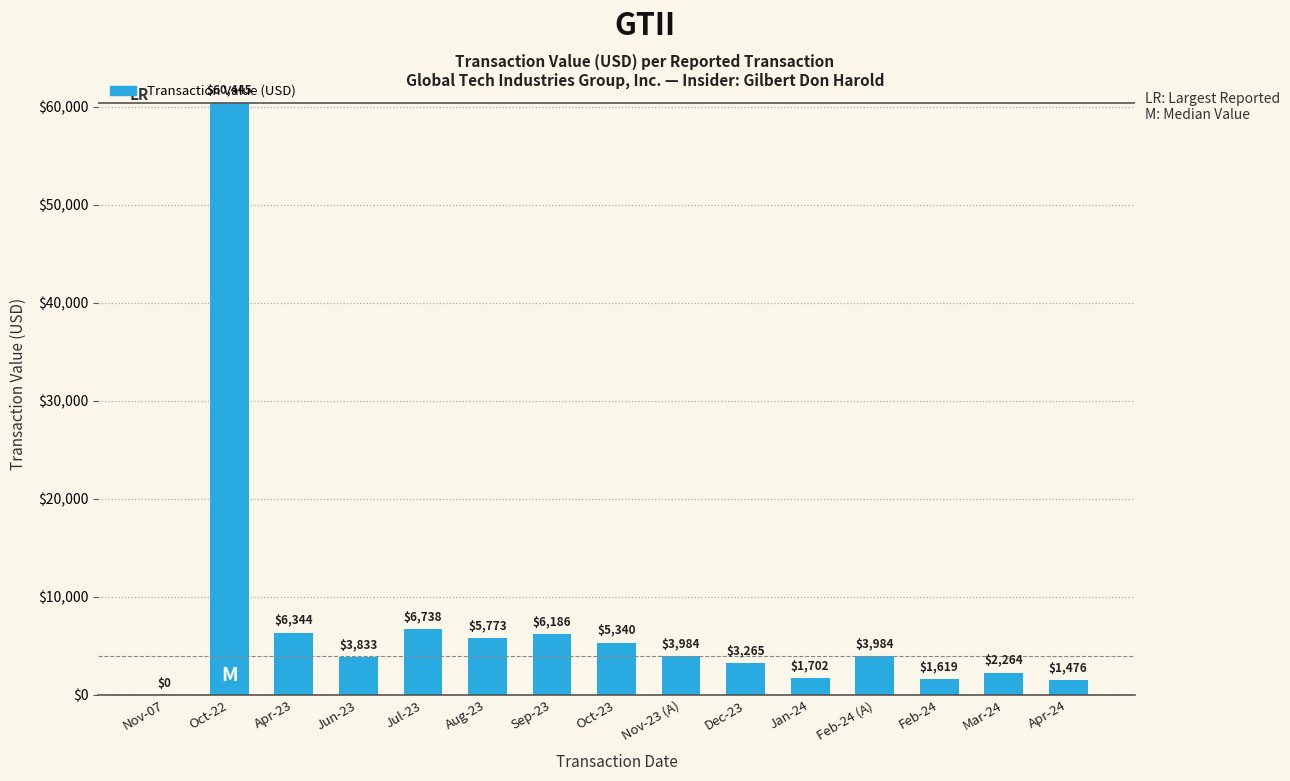

Reading left to right, list all the values displayed in this chart.

Nov-07=0	Oct-22=60445	Apr-23=6344	Jun-23=3833	Jul-23=6738	Aug-23=5773	Sep-23=6186	Oct-23=5340	Nov-23 (A)=3984	Dec-23=3265	Jan-24=1702	Feb-24 (A)=3984	Feb-24=1619	Mar-24=2264	Apr-24=1476